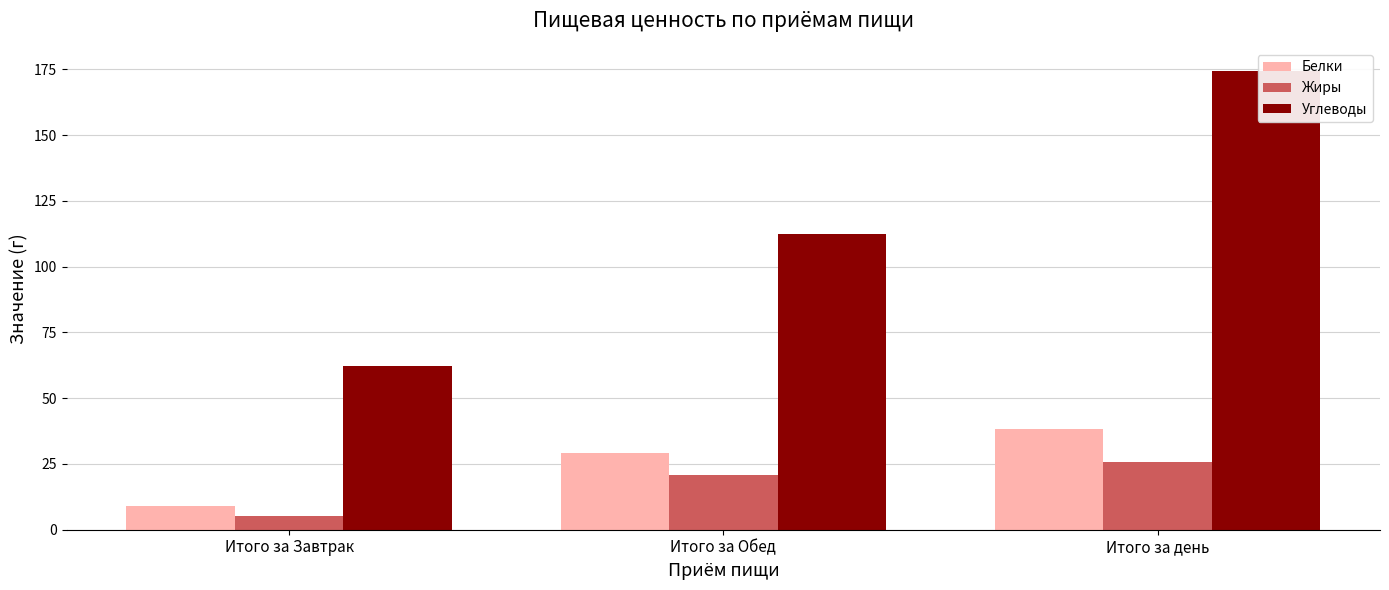

Where is Жиры nearest to the value 15?

Итого за Обед